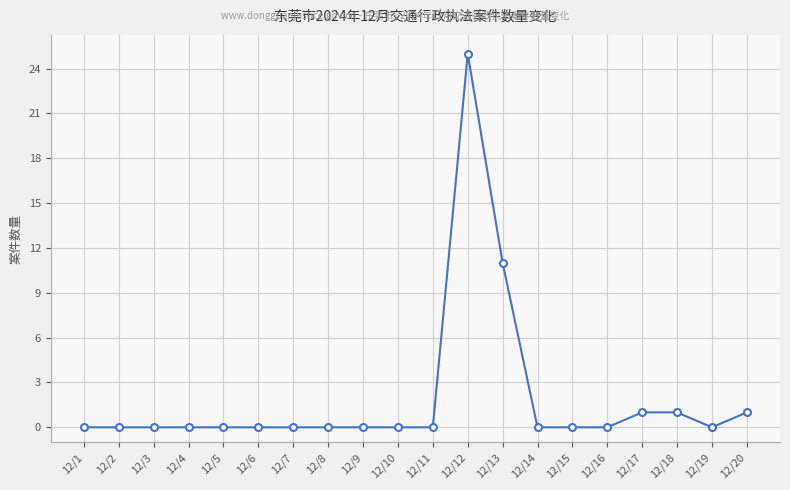

What is the value of the 20th point from the left?

1